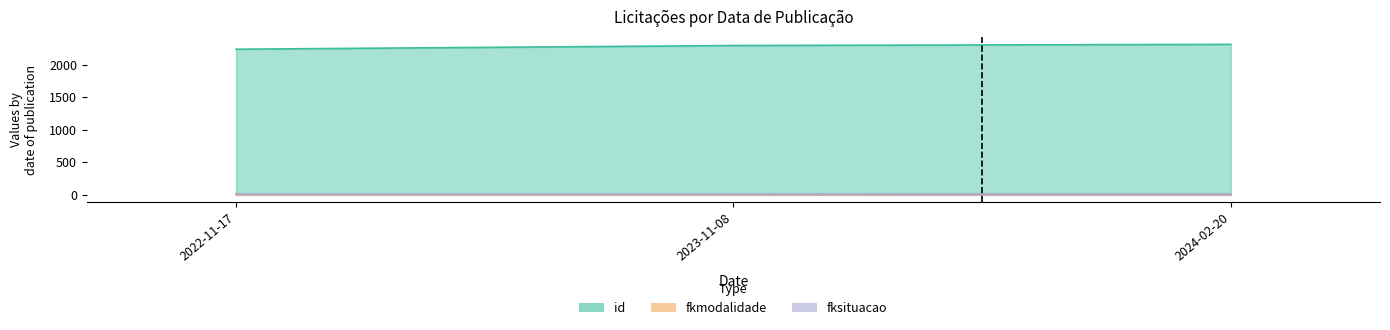

What is the label of the 1st point from the right?

2024-02-20